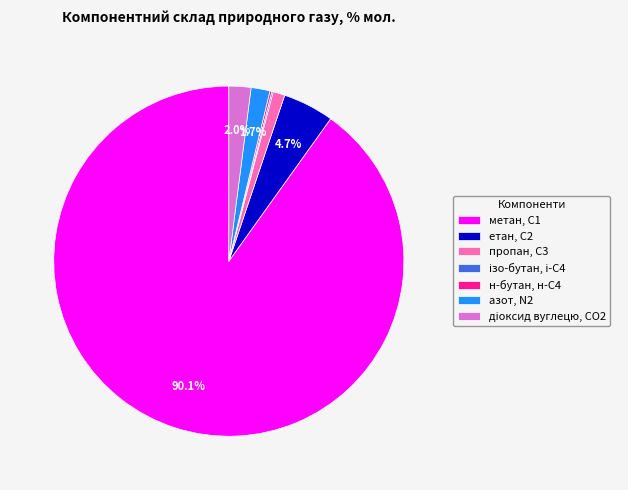

How much of the chart is everything except азот, N2?

98.3%